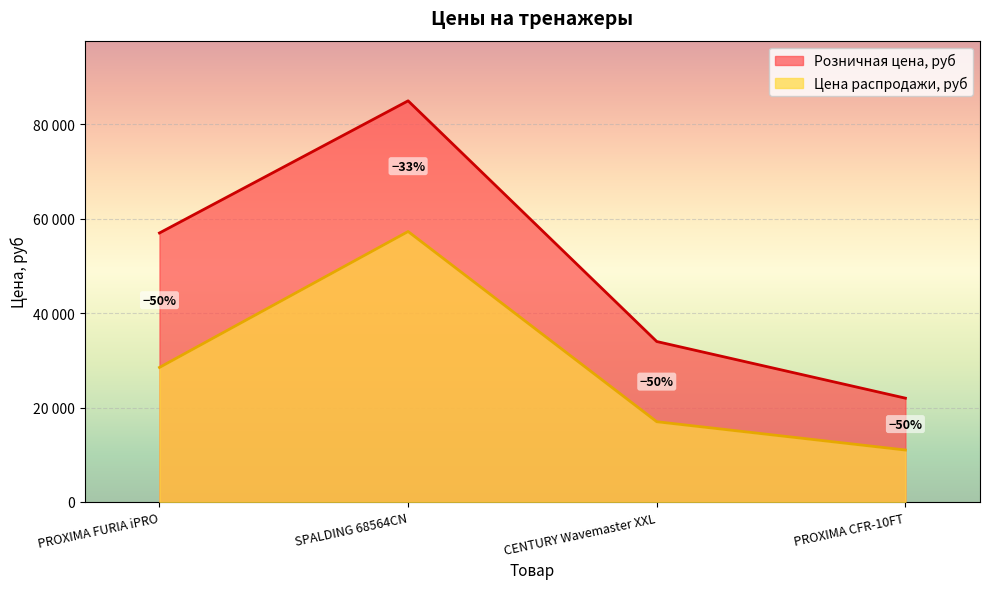

How many values in the Цена распродажи, руб series exceed 28500?

1